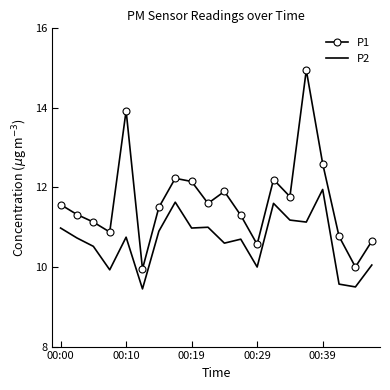

Which series has the widest spread of values?

P1